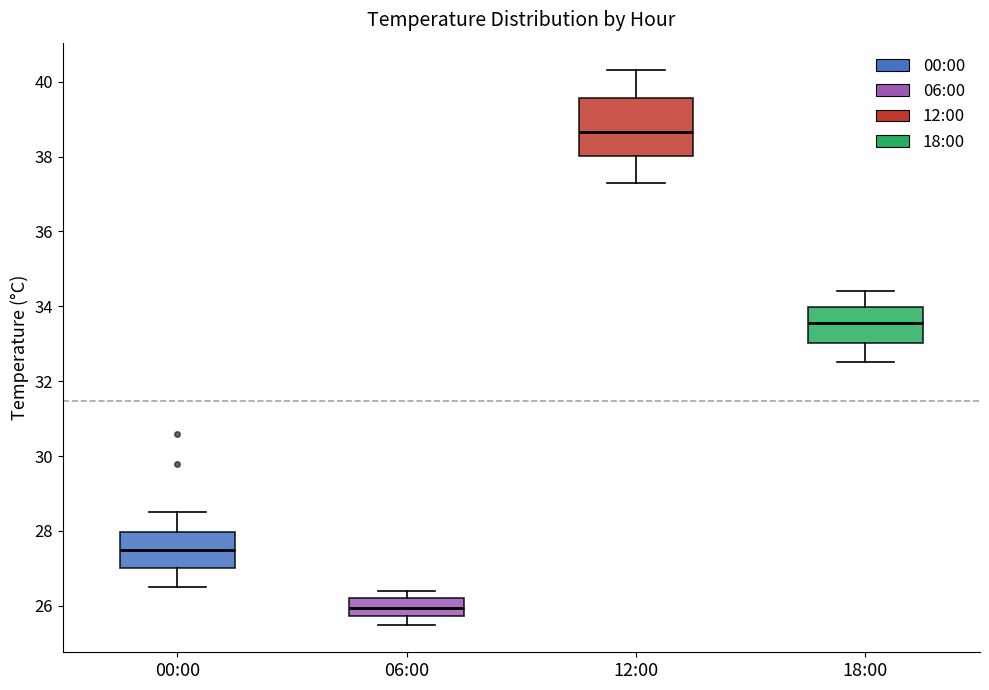

Comparing the boxes themselves (not the whiskers), which one is the tallest?

12:00